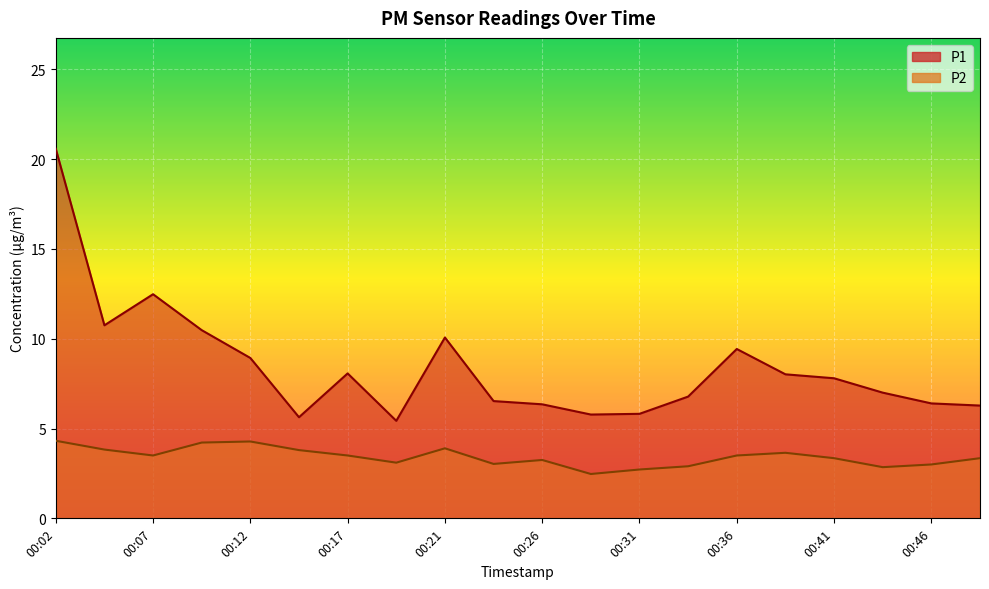

What is the sum of all P2 values?

68.5